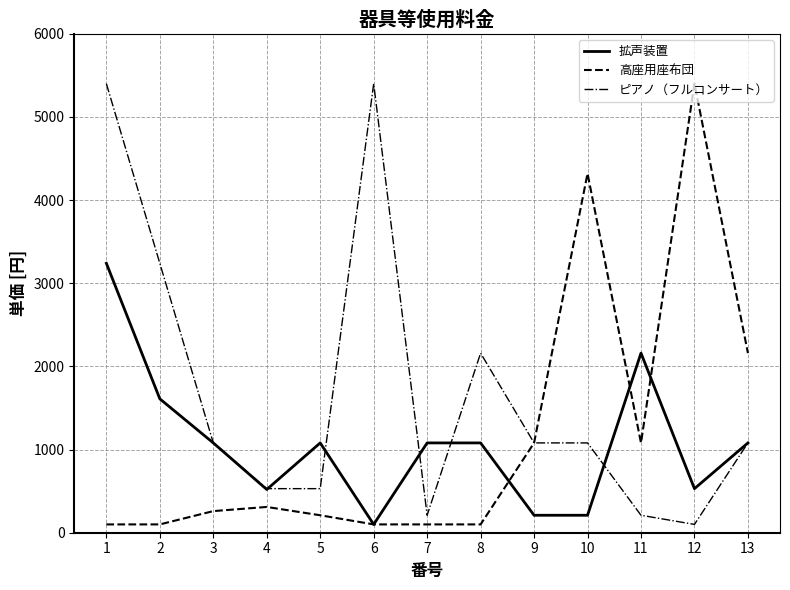

What is the highest value of the ピアノ（フルコンサート） series?

5400